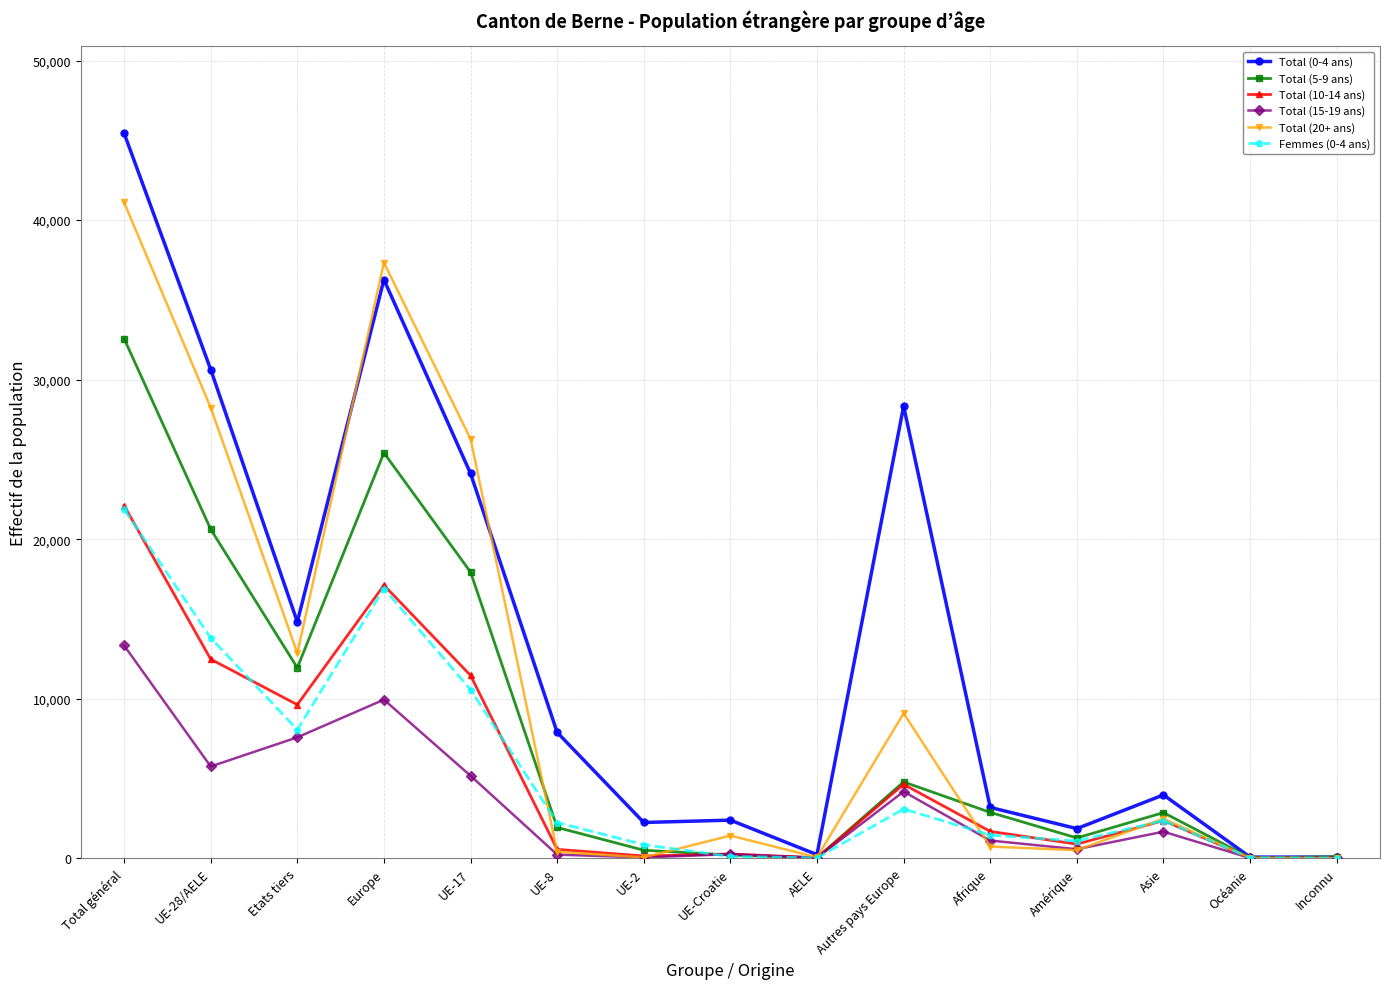

Where does the Total (10-14 ans) series first go above 1687?

Total général